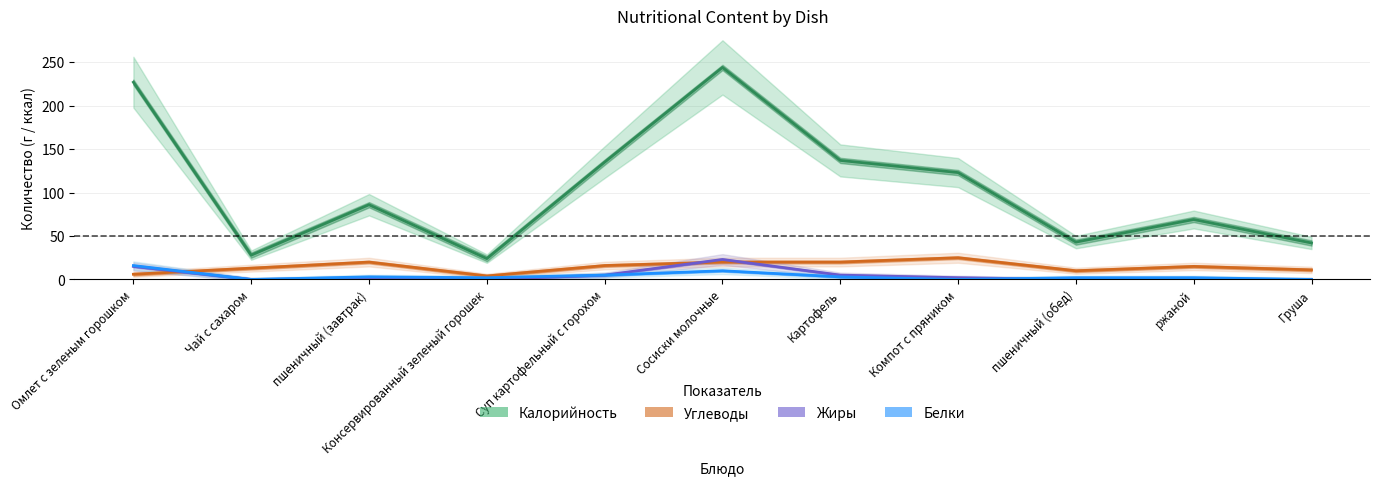

How many intersections are there between Углеводы and Белки?

1